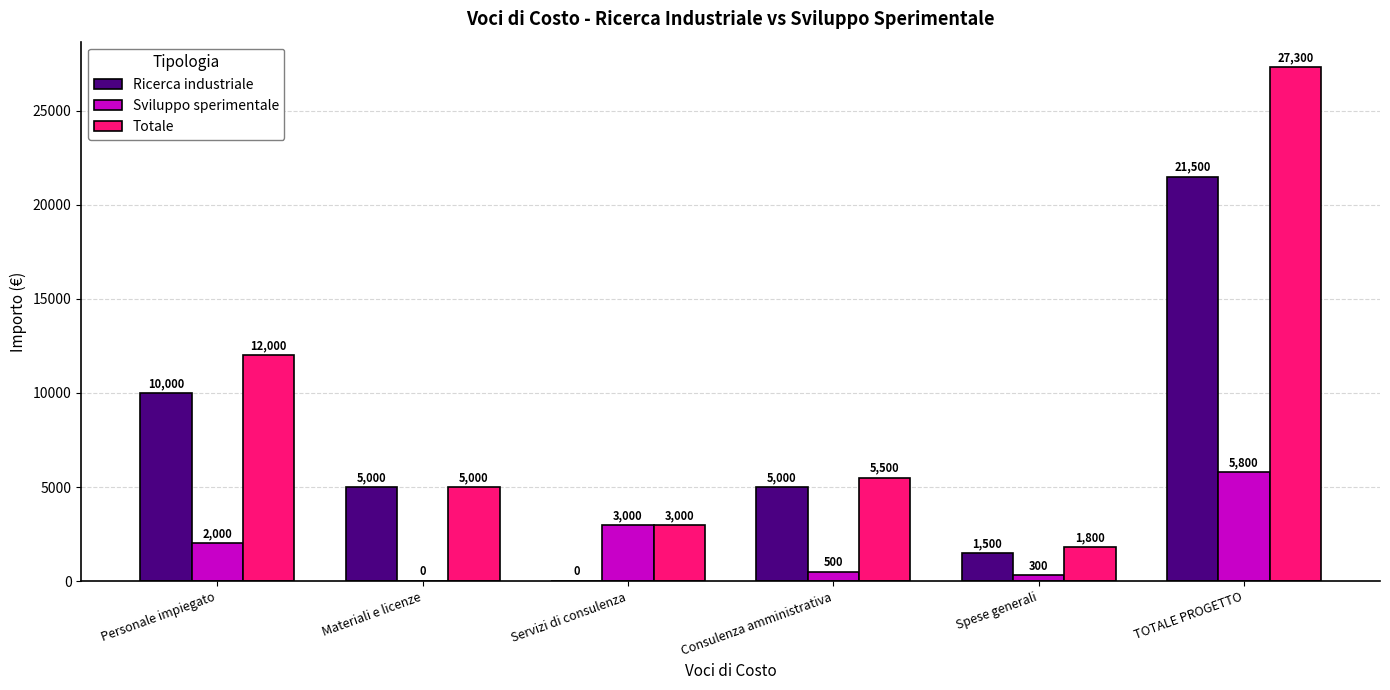

Reading left to right, what are all the values shown in this chart?

Ricerca industriale: 10000	5000	0	5000	1500	21500
Sviluppo sperimentale: 2000	0	3000	500	300	5800
Totale: 12000	5000	3000	5500	1800	27300